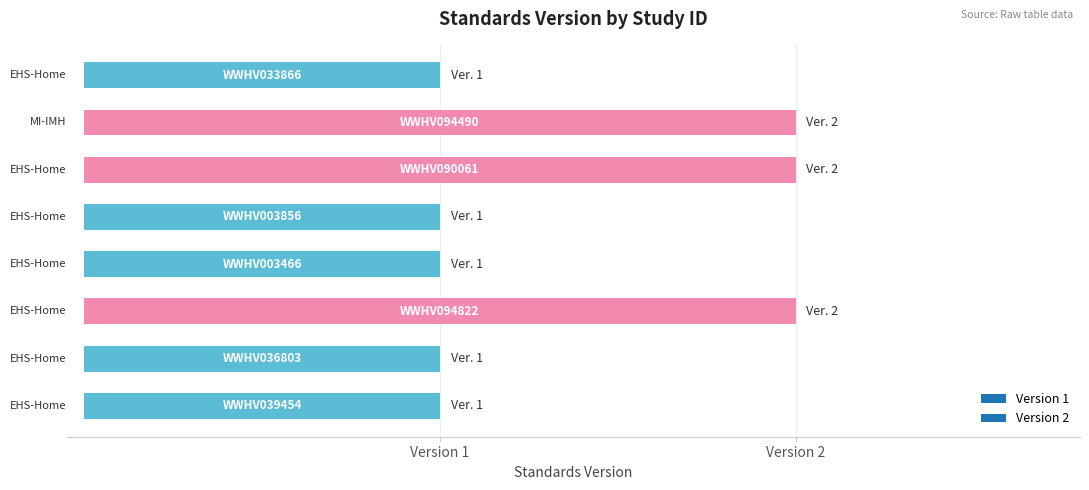

Count the number of categories in the chart.

8